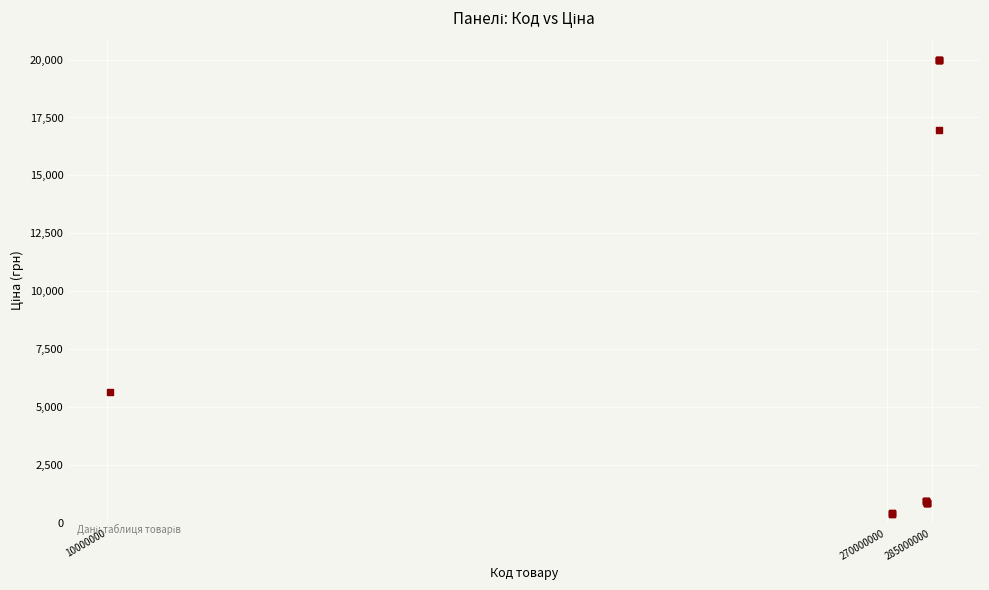

What Y value in the scatter plot is closest to 10190?

5673.8